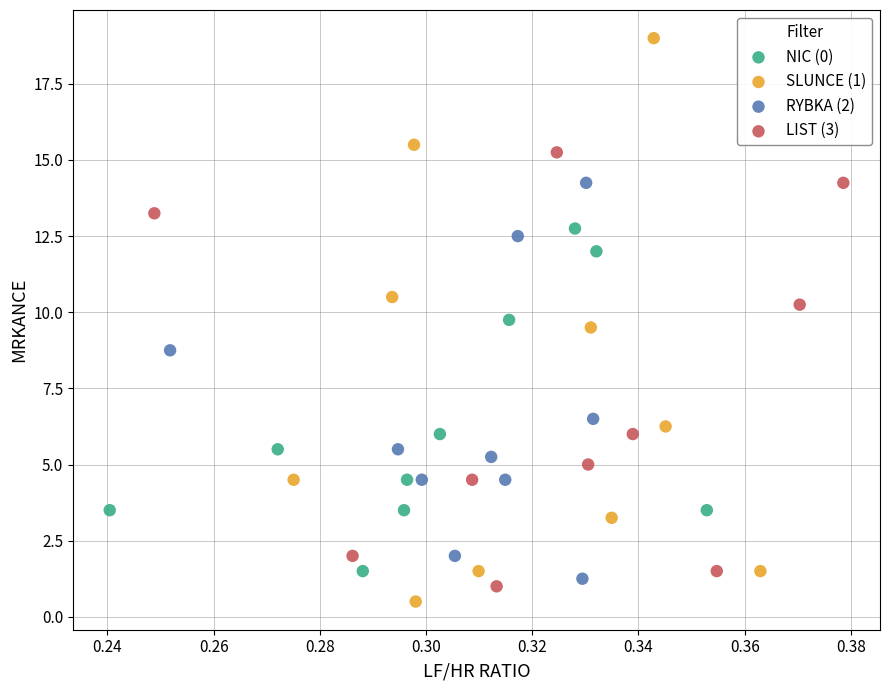

Which series has the largest Y range (max minus min)?

SLUNCE (1)